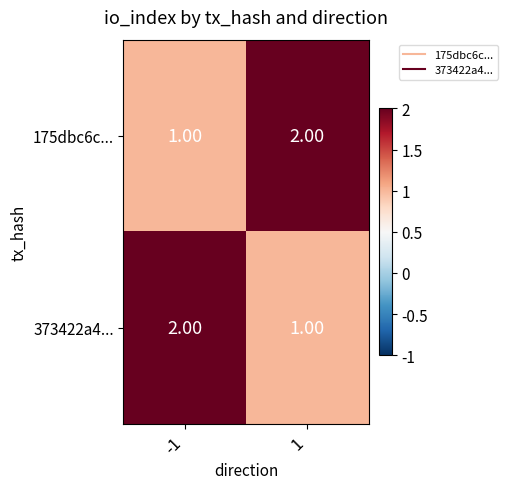

At how many categories does at least one series exceed 1?

2